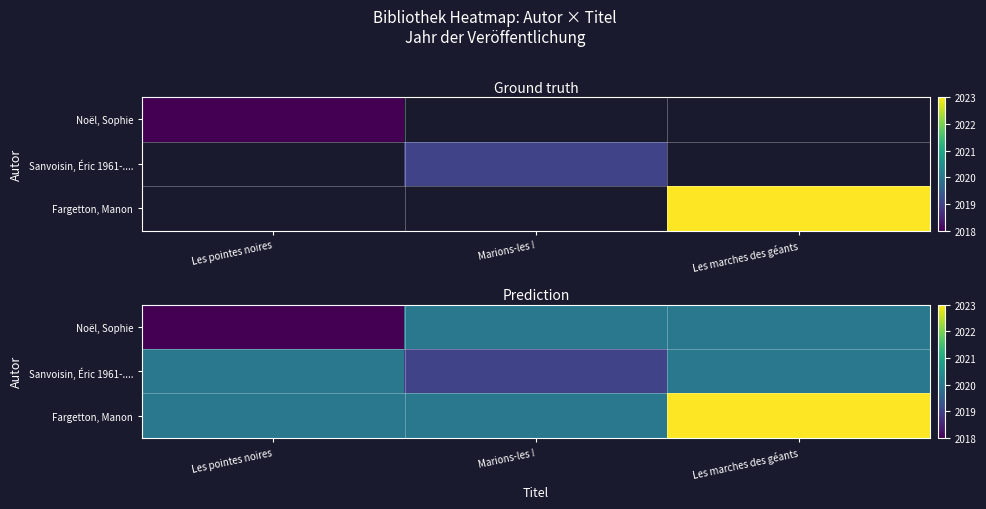

At how many categories does at least one series exceed 2019?

3